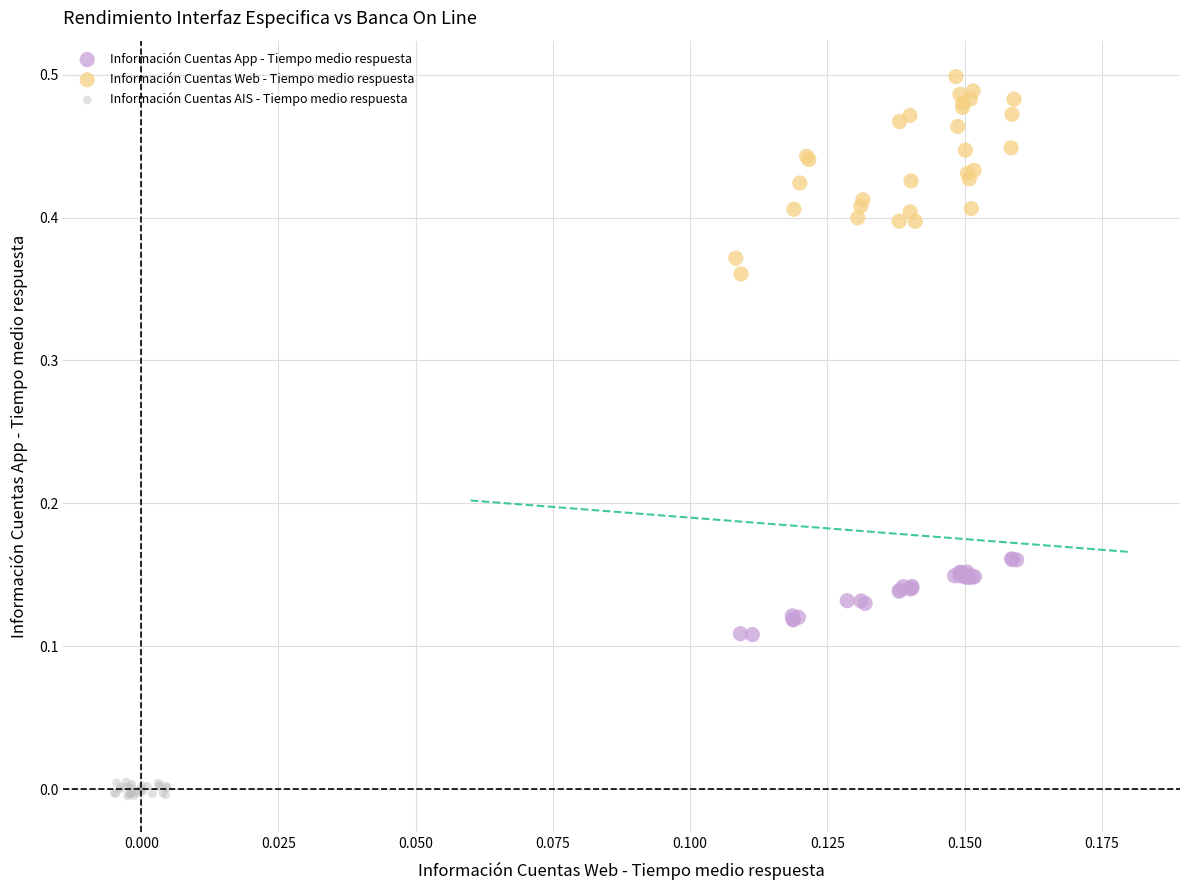

What are all the series names shown in the legend?

Información Cuentas App - Tiempo medio respuesta, Información Cuentas Web - Tiempo medio respuesta, Información Cuentas AIS - Tiempo medio respuesta